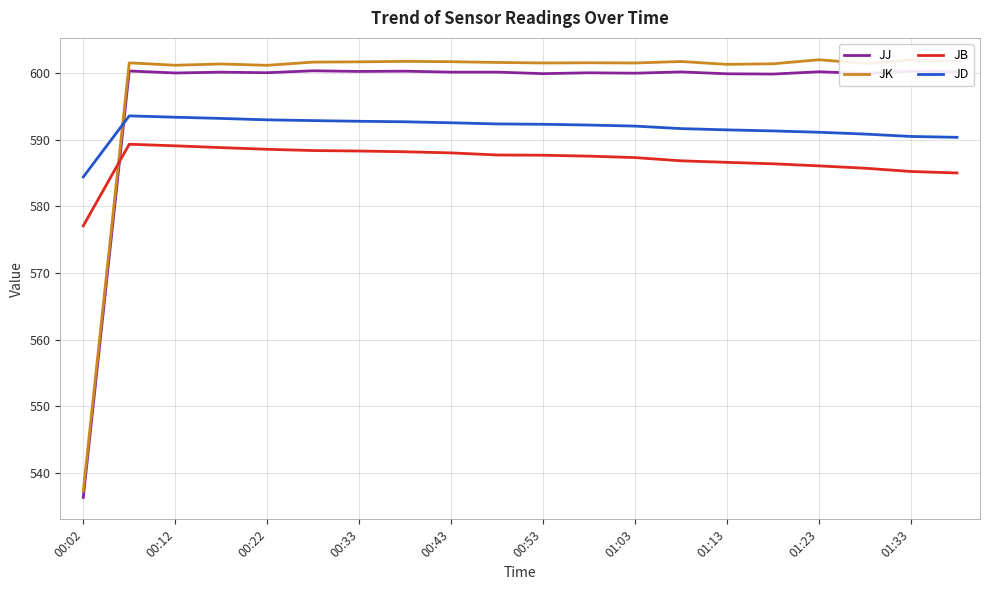

Which series ends up on top after the final intersection of JJ and JD?

JJ